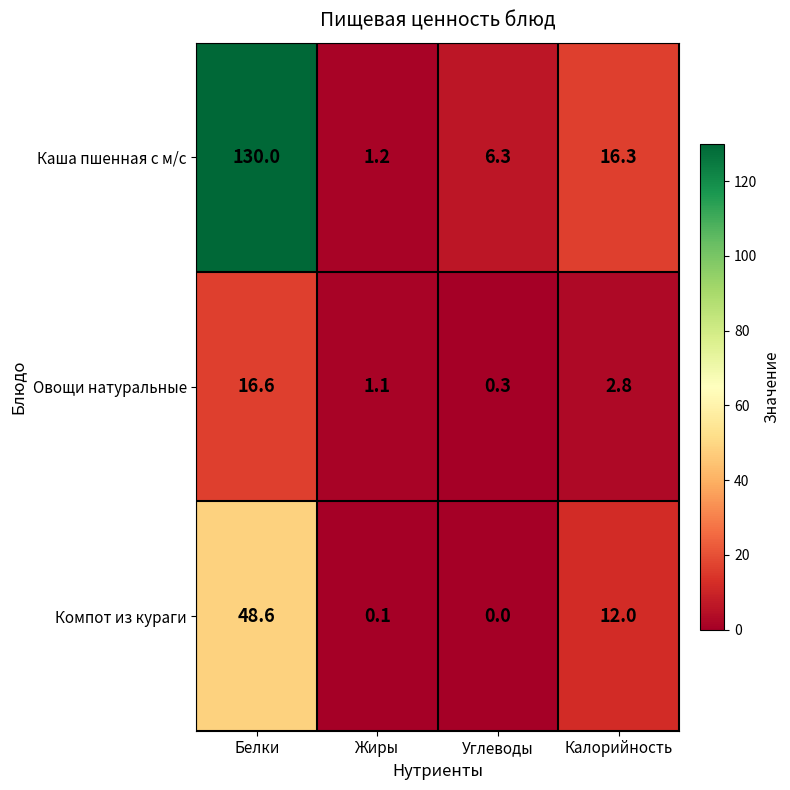

What is the spread (max minus min) of values at Жиры?

1.1